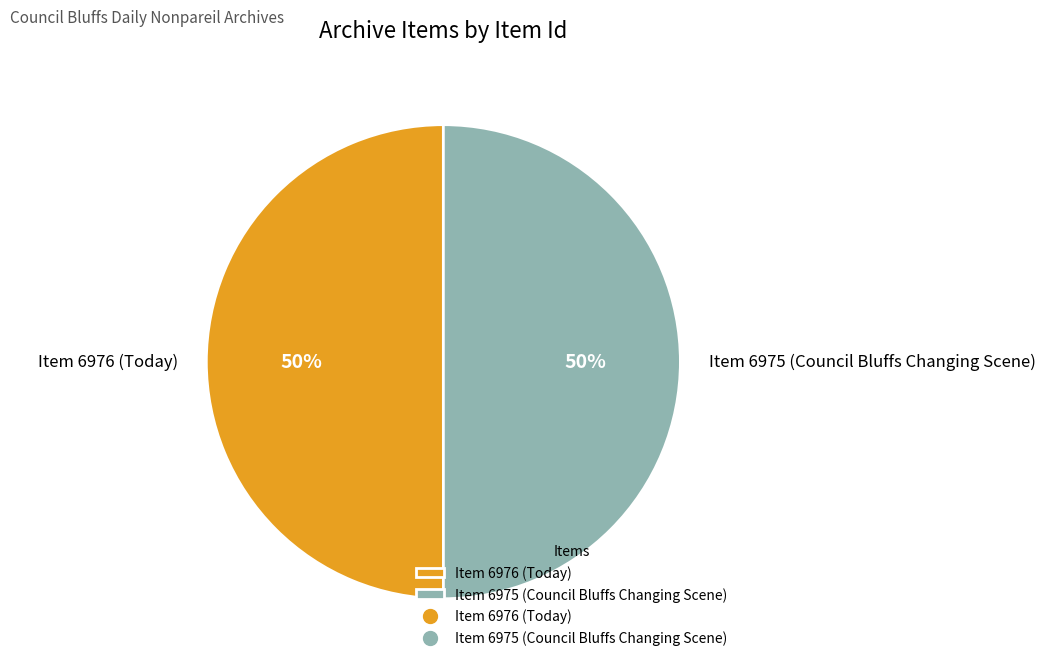

How many slices are in this pie chart?

2